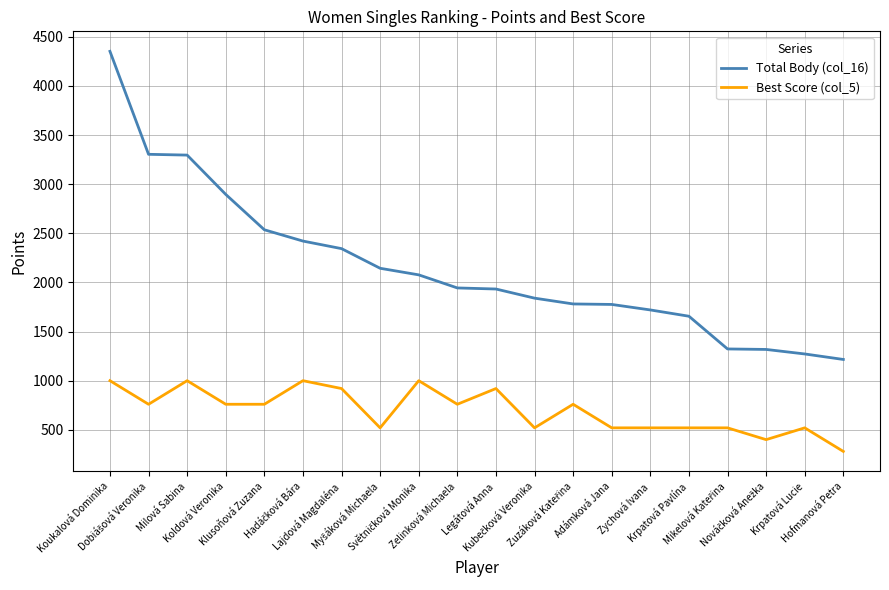

Which category has the lowest value in the Total Body (col_16) series?

Hofmanová Petra